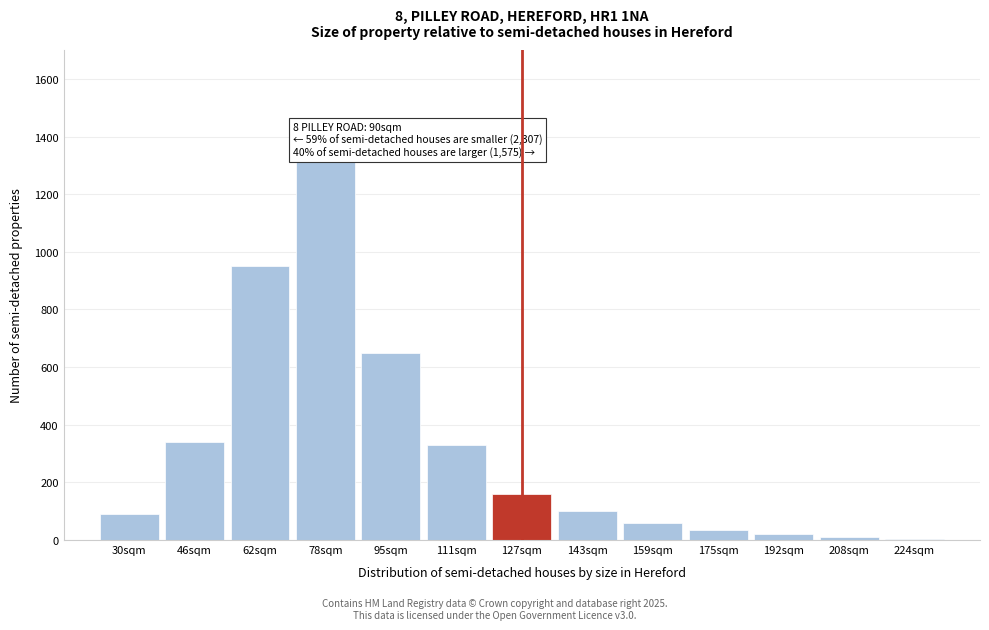

Which category has the highest value across all series?

78sqm